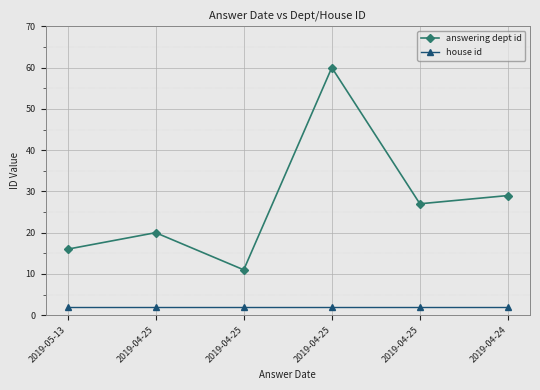

Reading left to right, transcribe all the data shown in this chart.

answering dept id: 2019-05-13=16	2019-04-25=20	2019-04-25=11	2019-04-25=60	2019-04-25=27	2019-04-24=29
house id: 2019-05-13=2	2019-04-25=2	2019-04-25=2	2019-04-25=2	2019-04-25=2	2019-04-24=2